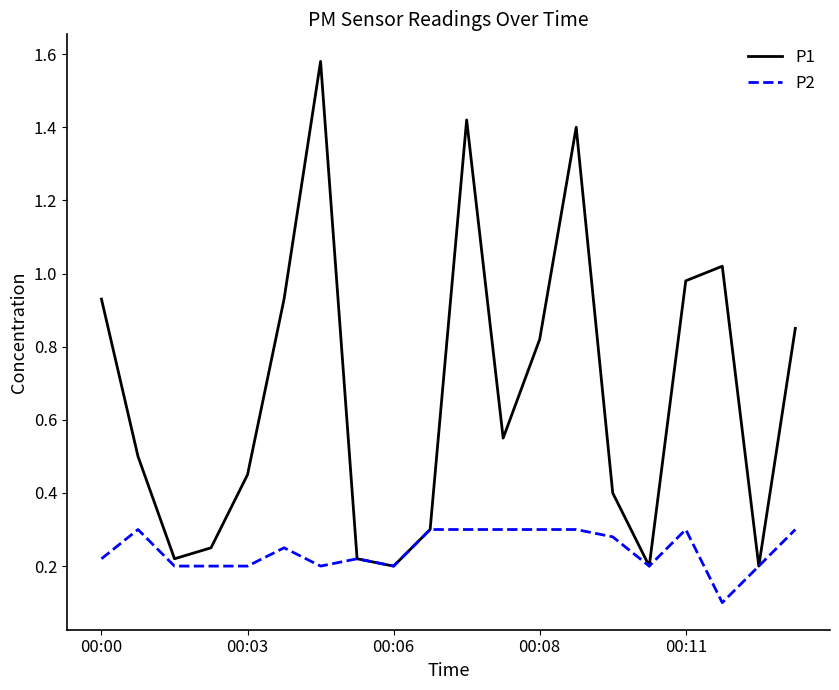

Which series has the widest spread of values?

P1